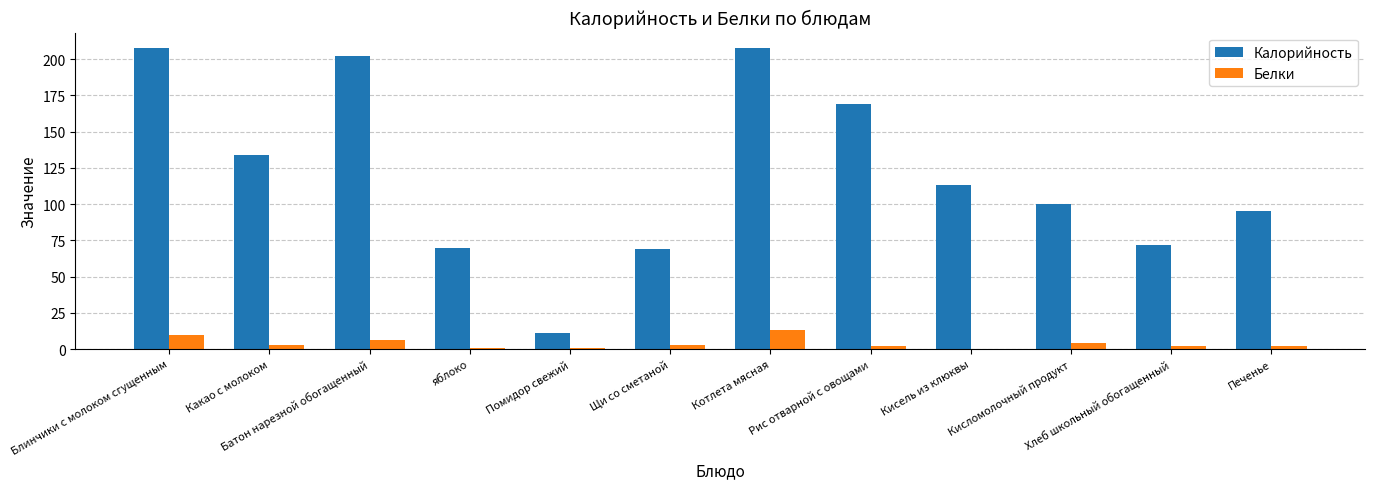

Where is Калорийность nearest to the value 109?

Кисель из клюквы